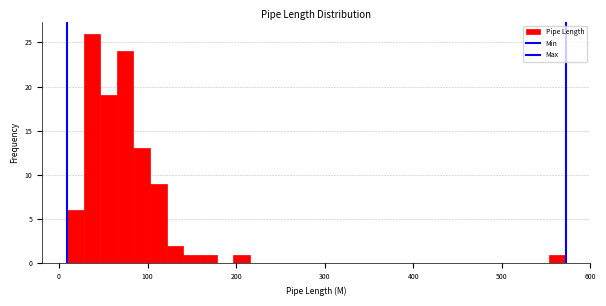

Around what value on the x-axis is the tallest bar? Give the approximate position of its centre, as read against the axis.

40